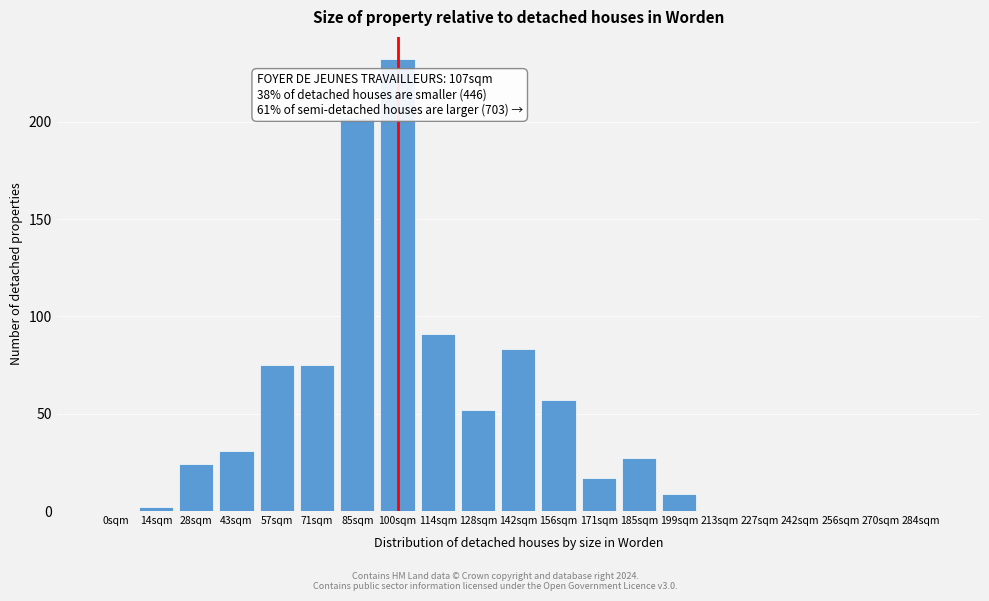

Reading left to right, extract all data points from this chart.

0sqm=0	14sqm=2	28sqm=24	43sqm=31	57sqm=75	71sqm=75	85sqm=202	100sqm=232	114sqm=91	128sqm=52	142sqm=83	156sqm=57	171sqm=17	185sqm=27	199sqm=9	213sqm=0	227sqm=0	242sqm=0	256sqm=0	270sqm=0	284sqm=0